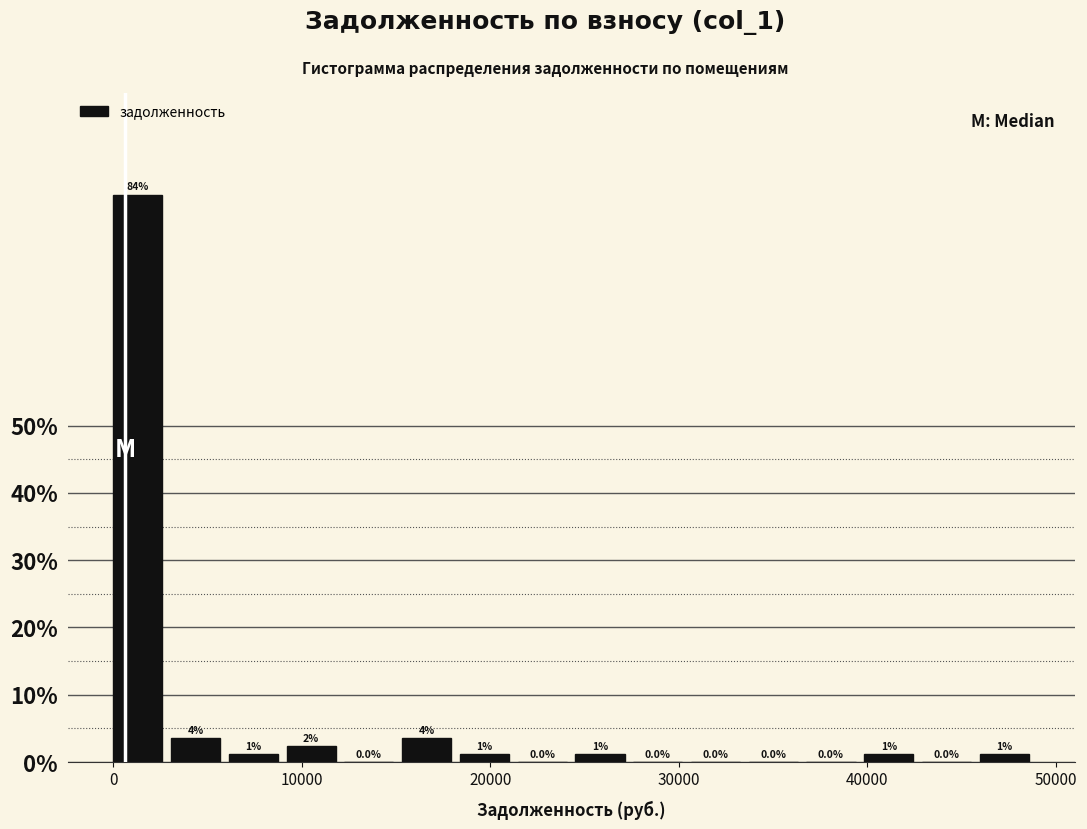

Read against the x-axis, roughly where is the centre of the tallest bar?

1000